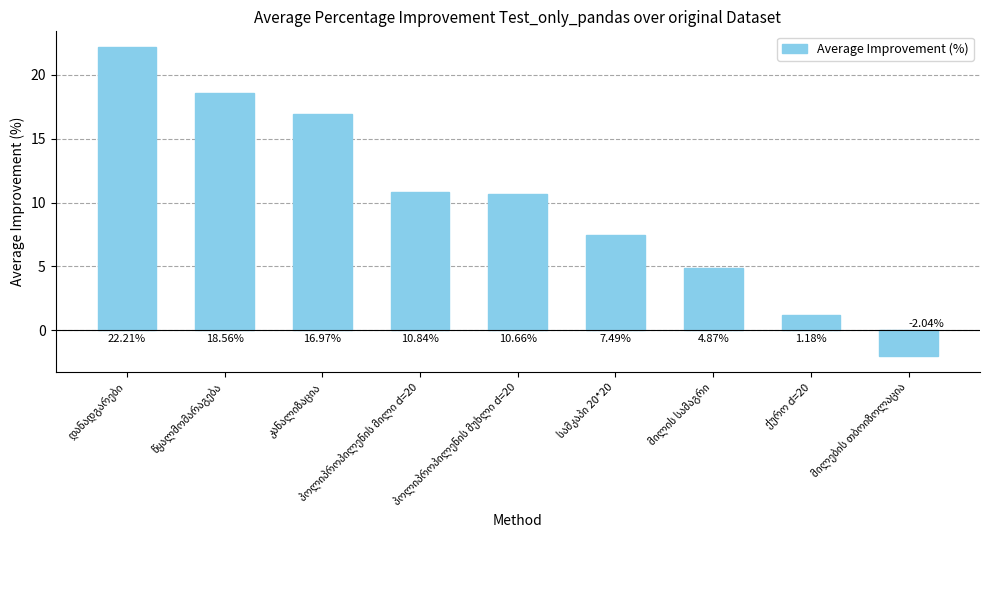

What is the average value?

10.1